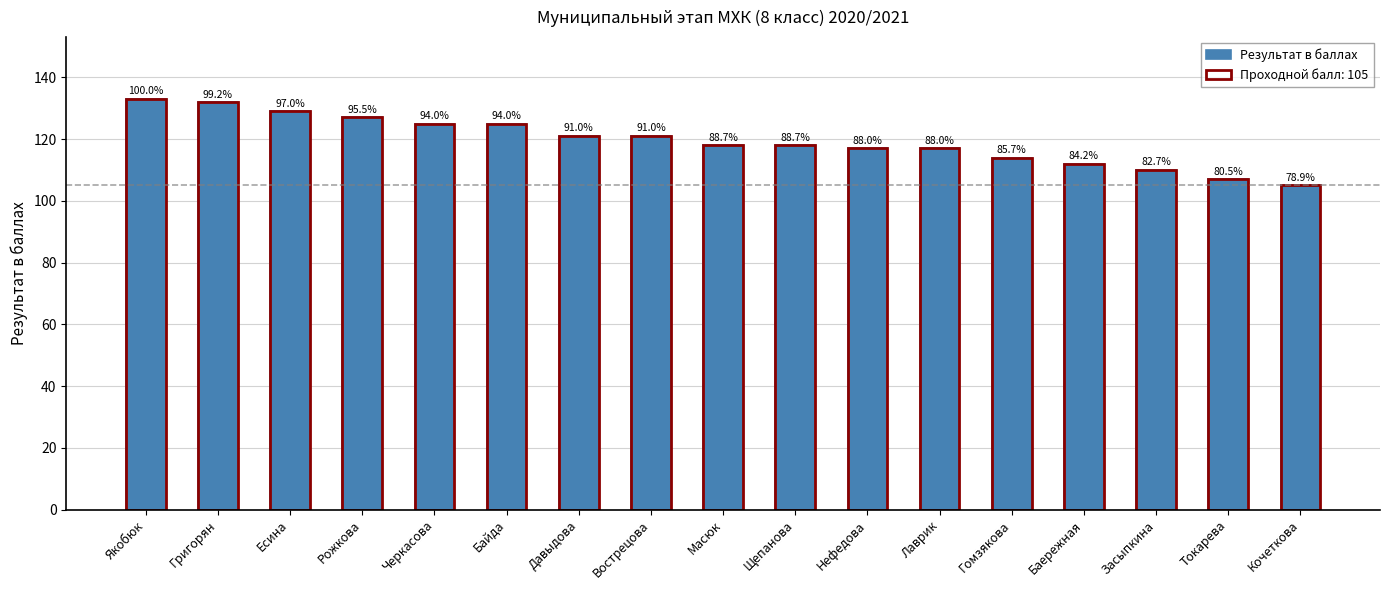

What is the difference between the values at Черкасова and Засыпкина?

15